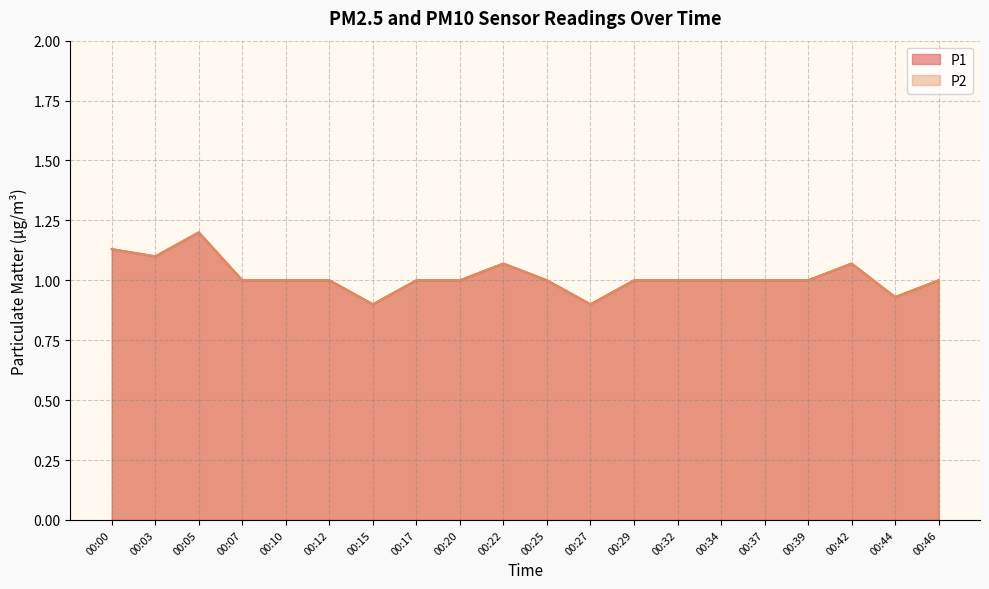

What is the difference between the maximum and minimum values in the P1 series?

0.3